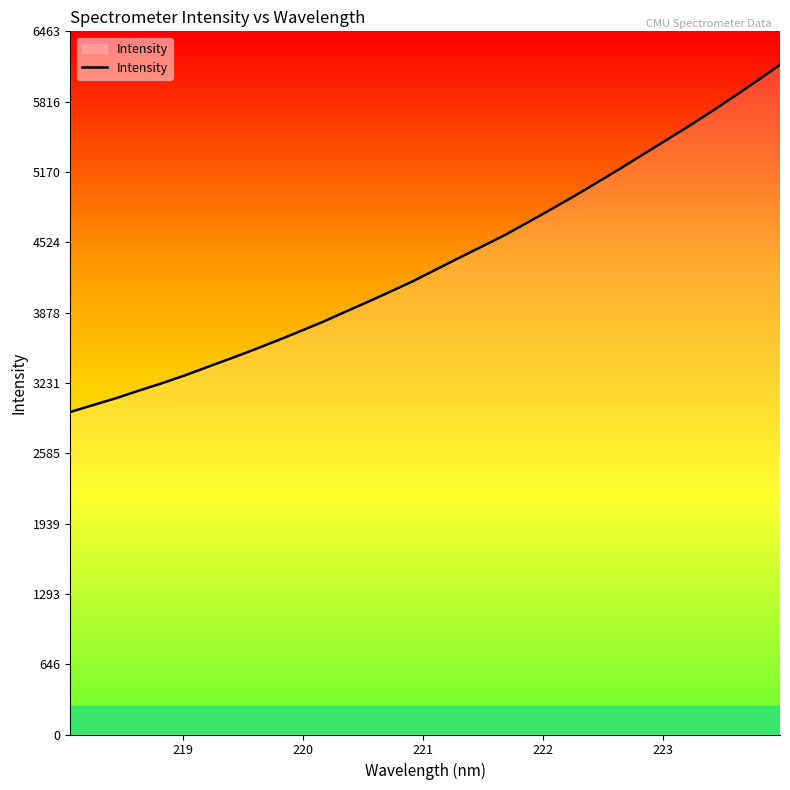

What is the difference between the maximum and minimum values?

3190.6